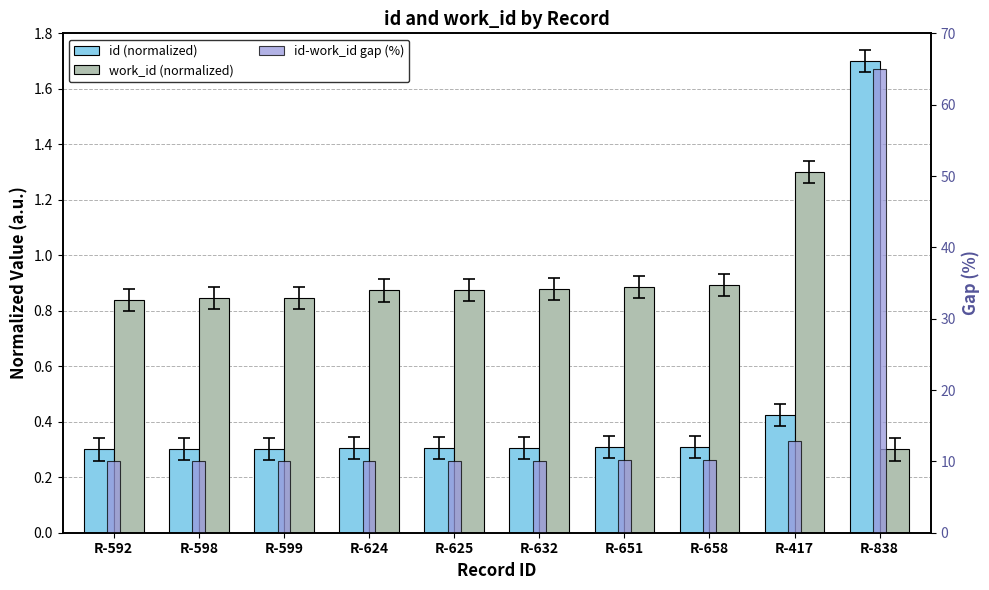

Which series has the widest spread of values?

id-work_id gap (%)